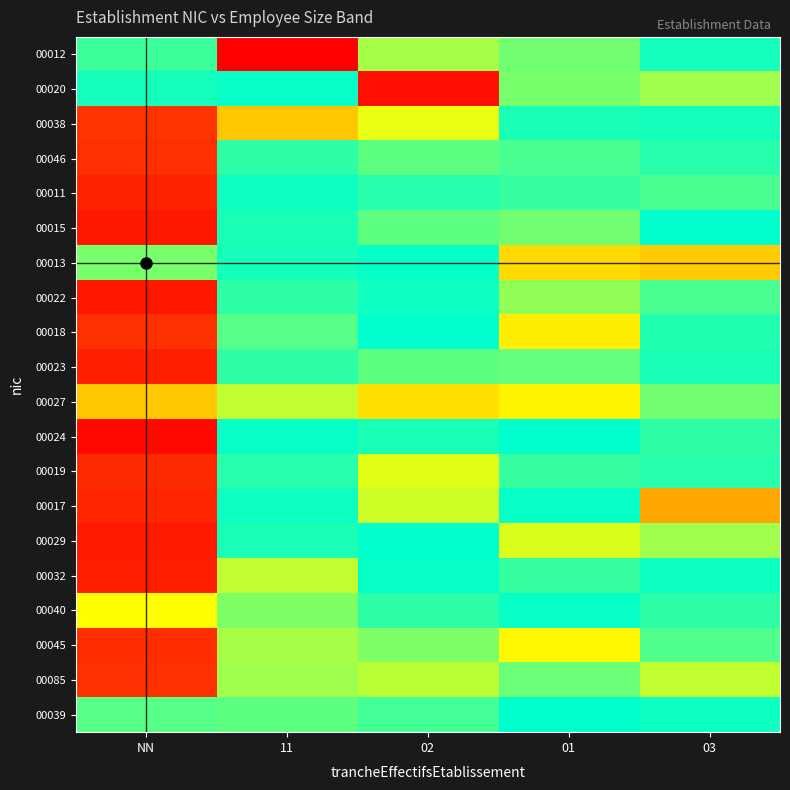

List the series in order of their peak value, highest first.

00012, 00024, 00020, 00022, 00015, 00029, 00032, 00023, 00011, 00017, 00019, 00045, 00046, 00018, 00085, 00038, 00027, 00013, 00040, 00039